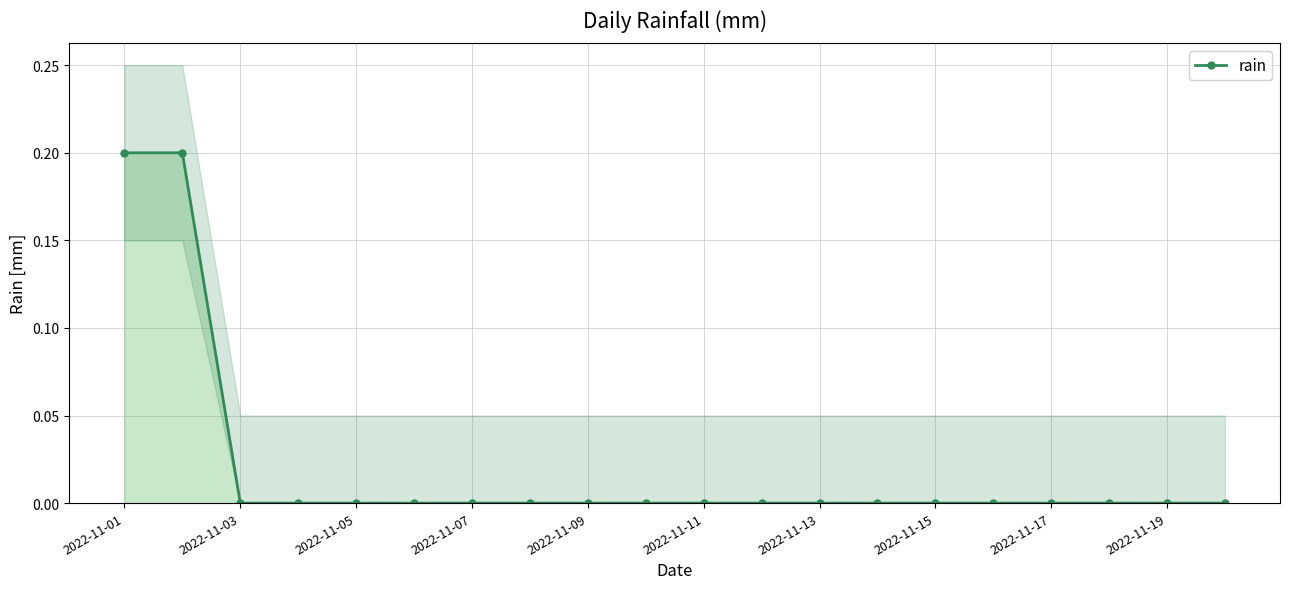

How many values exceed 0?

2